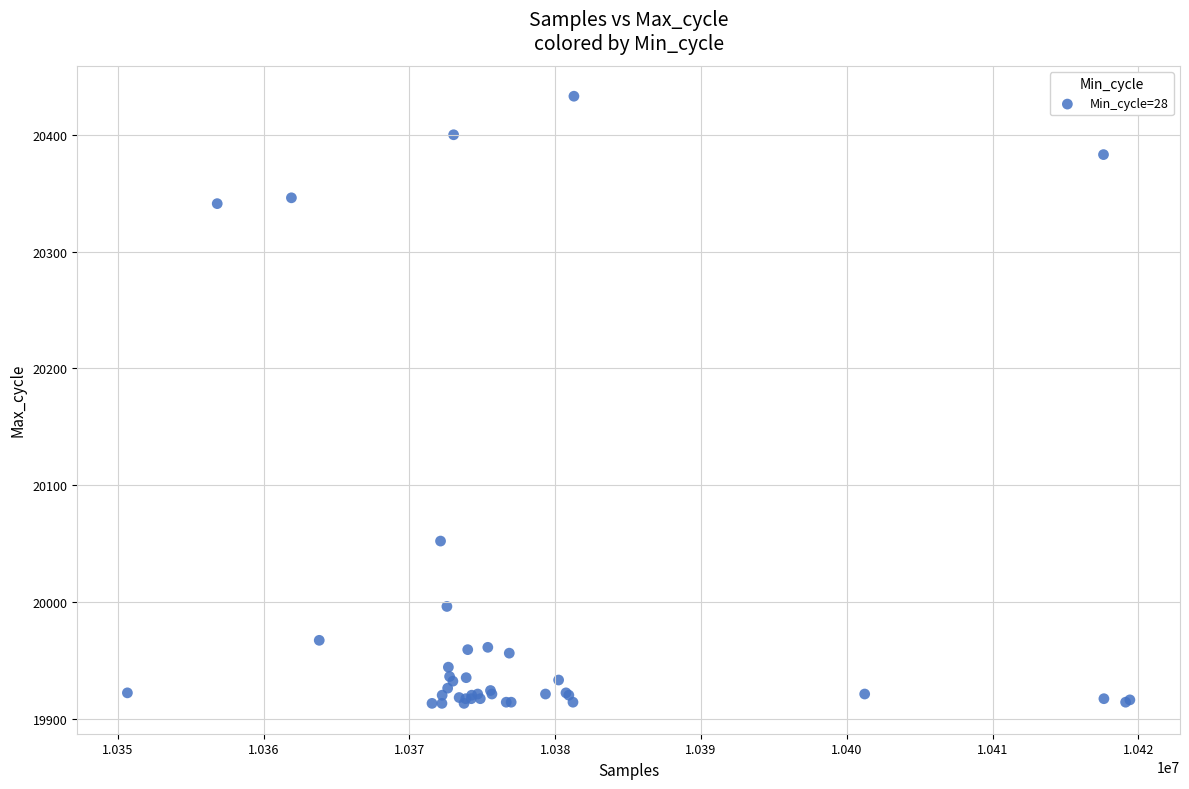

What Y value in the scatter plot is closest to 20173?

20052